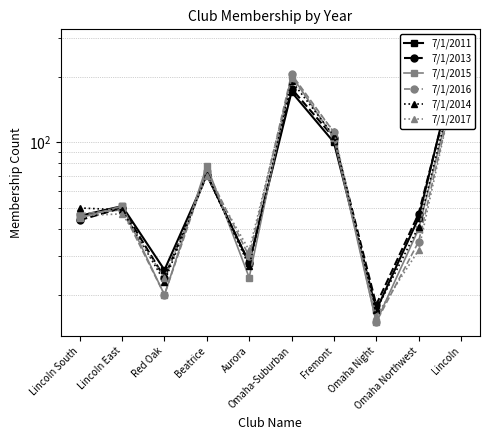

What is the label of the 5th point from the right?

Omaha-Suburban